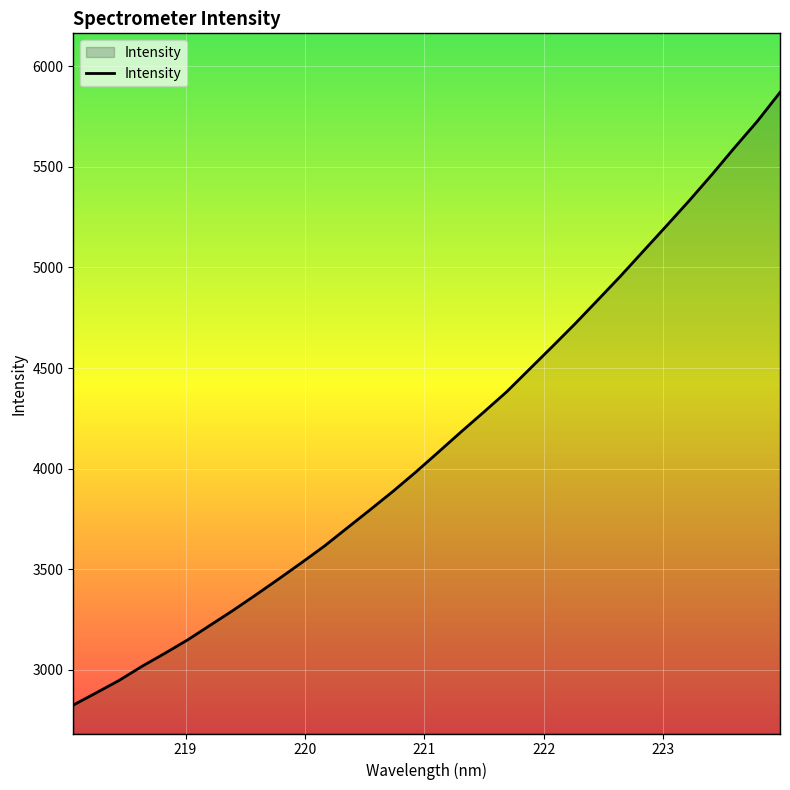

What is the maximum value shown in the chart?

5869.9